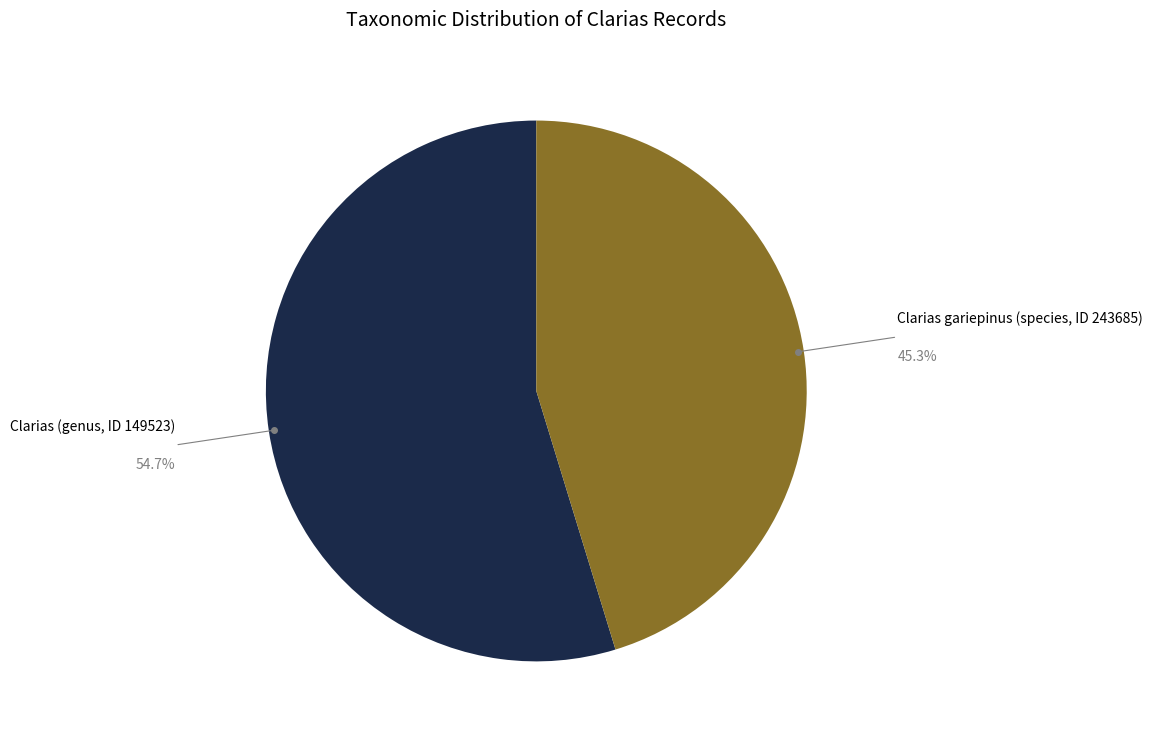

Is there a majority slice in this chart?

Yes